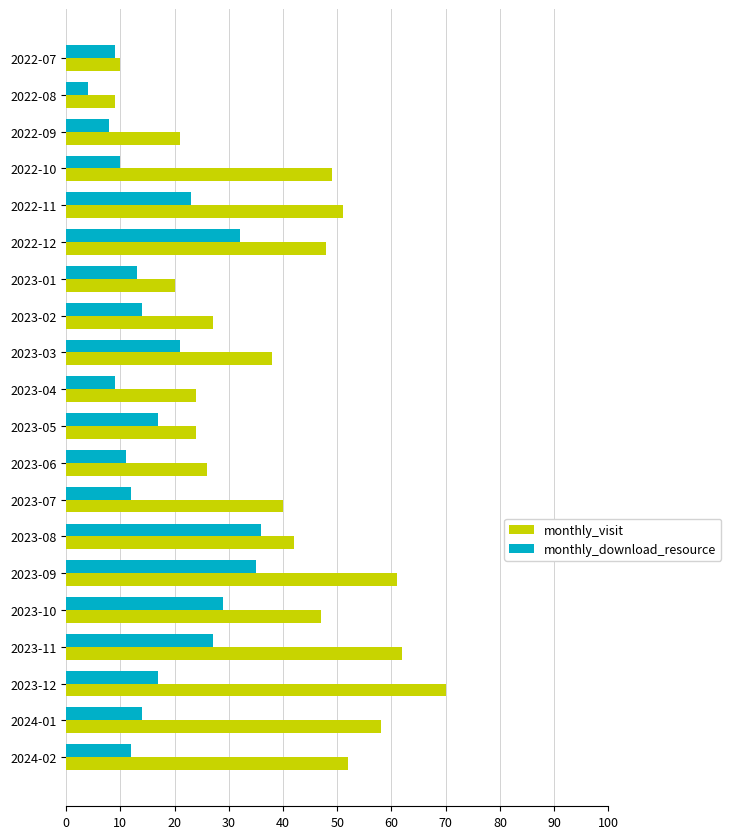

Rank the series at 2023-03 from lowest to highest value.

monthly_download_resource, monthly_visit